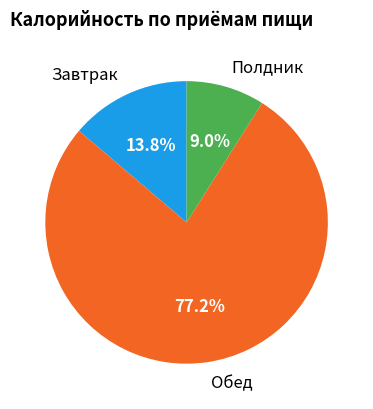

Rank the categories by value from lowest to highest.

Полдник, Завтрак, Обед